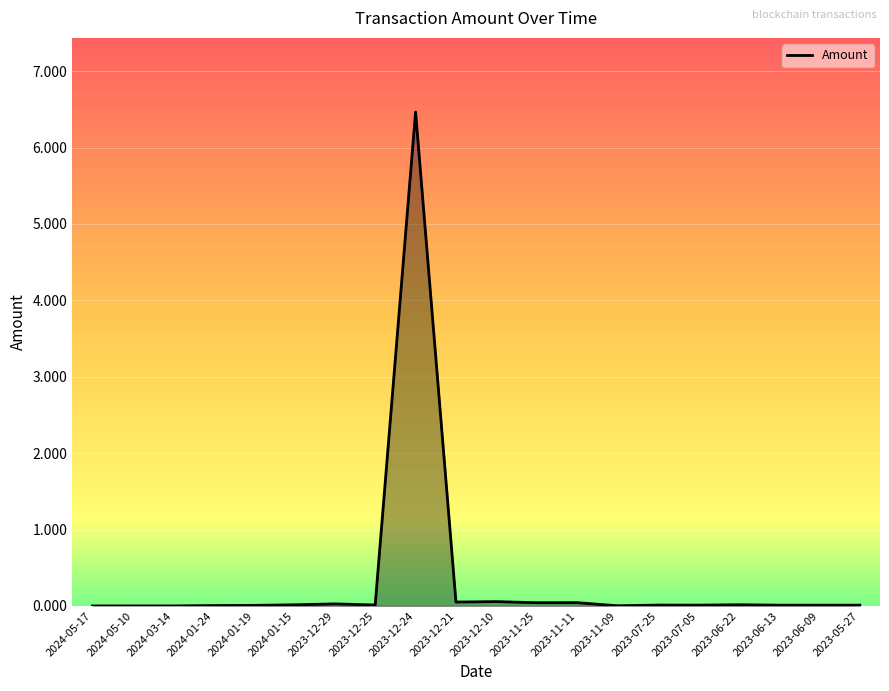

What is the difference between the maximum and minimum values?

6.5